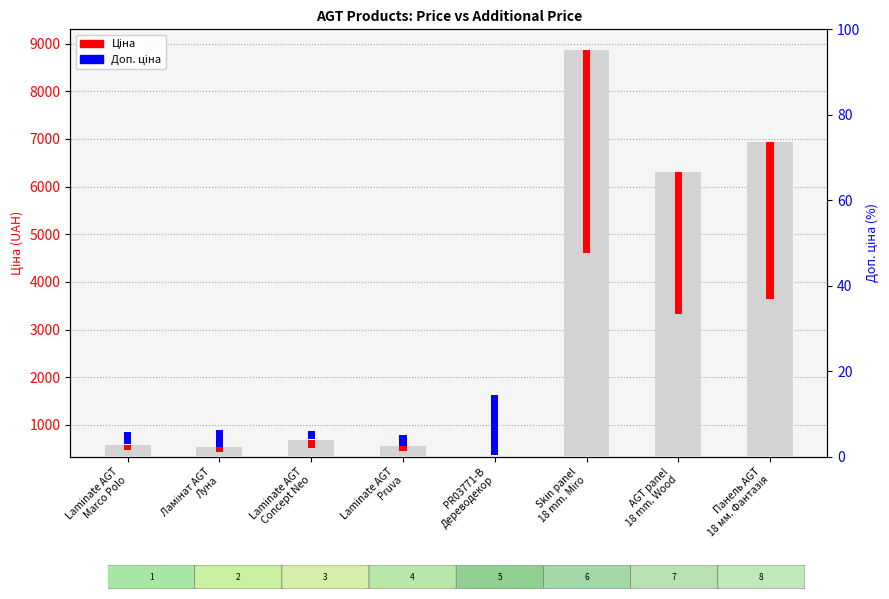

Does the chart contain any negative values?

No